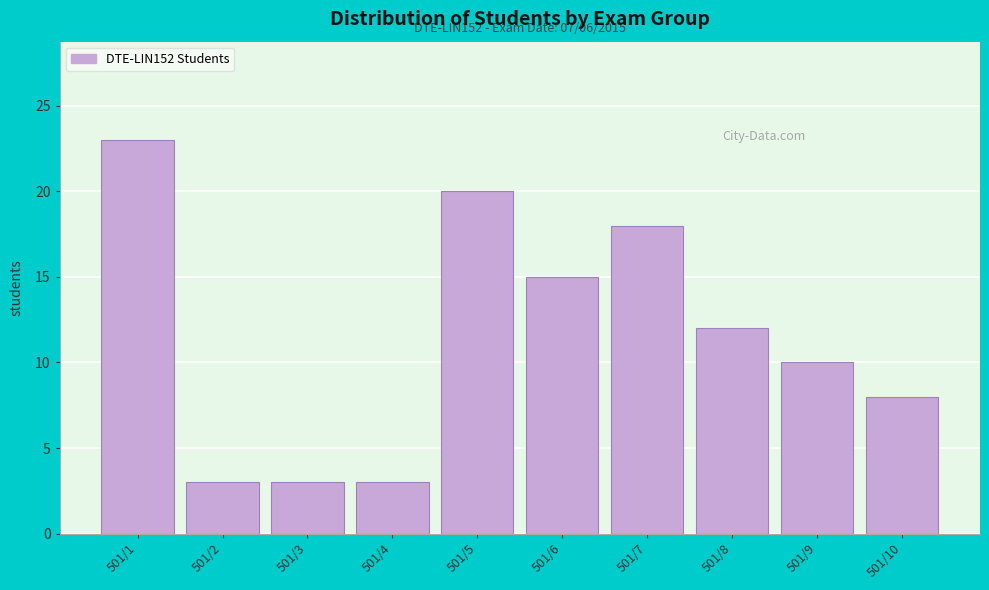

Reading left to right, transcribe all the data shown in this chart.

23	3	3	3	20	15	18	12	10	8